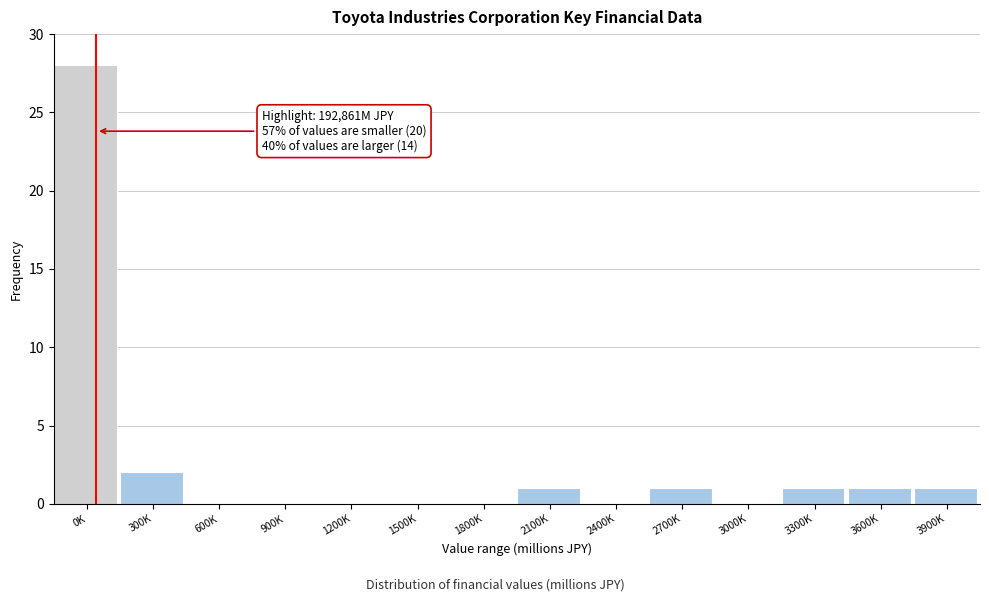

Reading left to right, list all the values displayed in this chart.

0K=28	300K=2	600K=0	900K=0	1200K=0	1500K=0	1800K=0	2100K=1	2400K=0	2700K=1	3000K=0	3300K=1	3600K=1	3900K=1